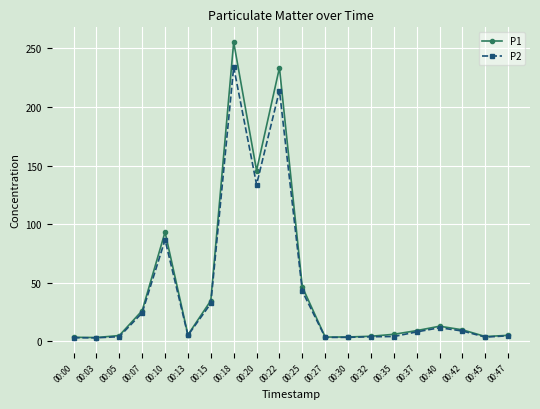

What is the difference between the maximum and minimum values in the P2 series?

230.9